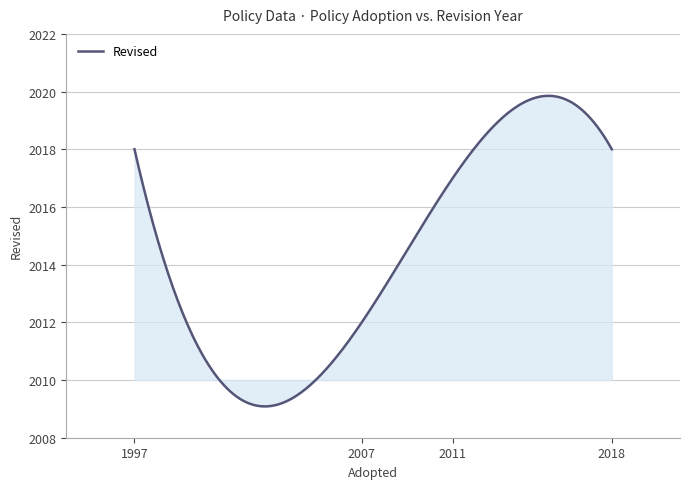

What is the greatest value displayed?

2019.9